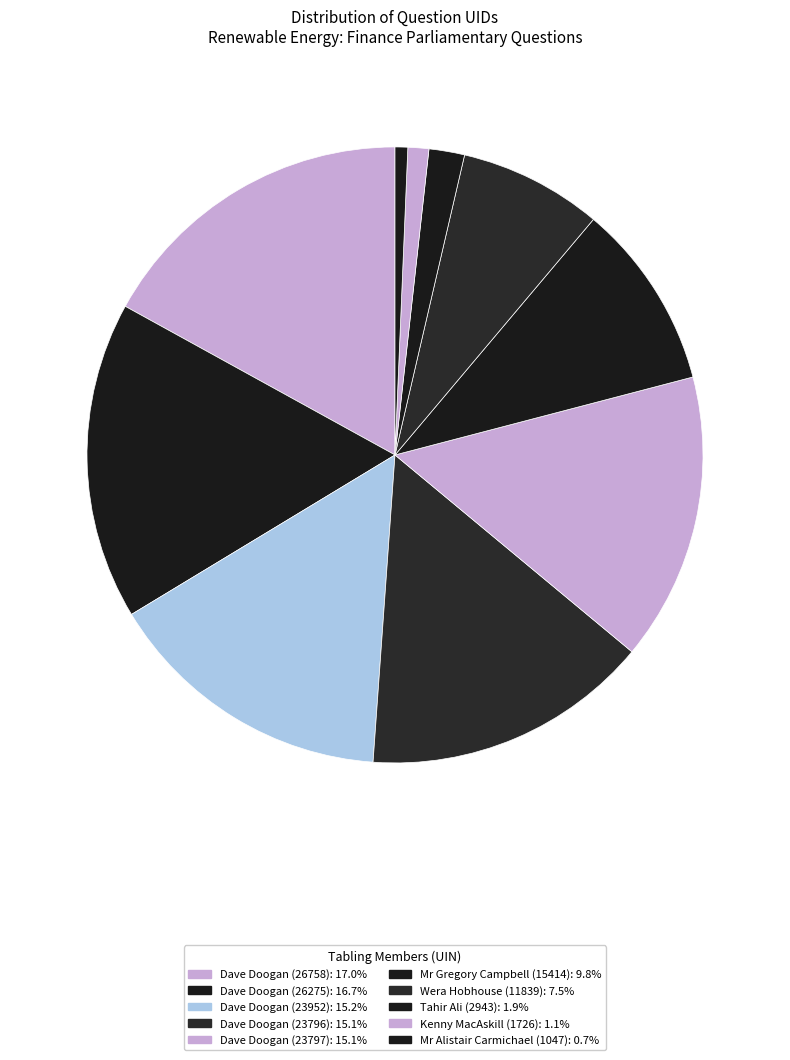

Rank the categories by value from lowest to highest.

Mr Alistair Carmichael (1047), Kenny MacAskill (1726), Tahir Ali (2943), Wera Hobhouse (11839), Mr Gregory Campbell (15414), Dave Doogan (23796), Dave Doogan (23797), Dave Doogan (23952), Dave Doogan (26275), Dave Doogan (26758)